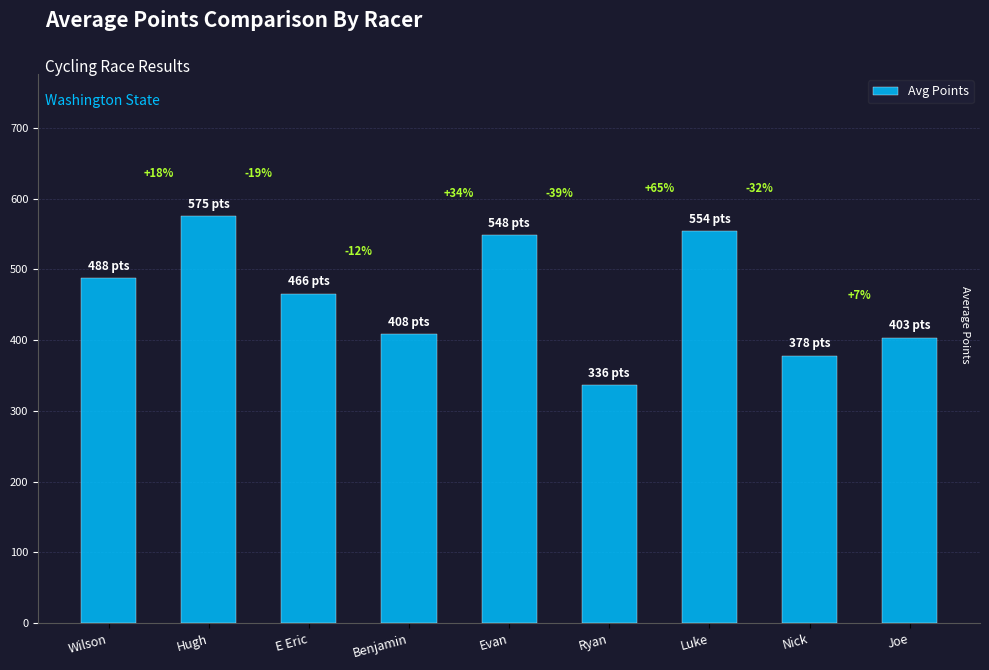

What is the maximum value shown in the chart?

574.9